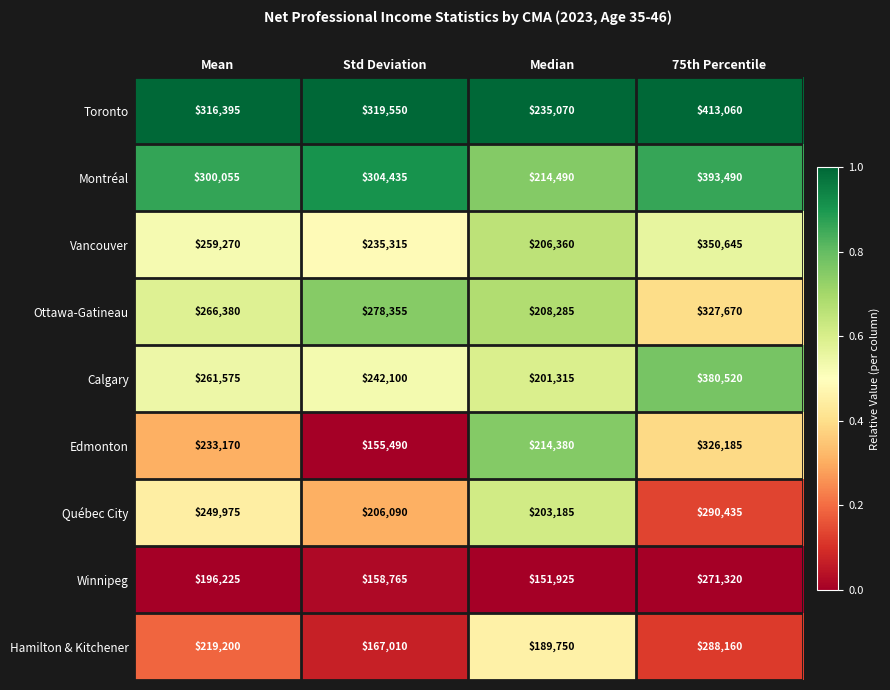

The Québec City series shows 56769 at Mean. True or false?

False